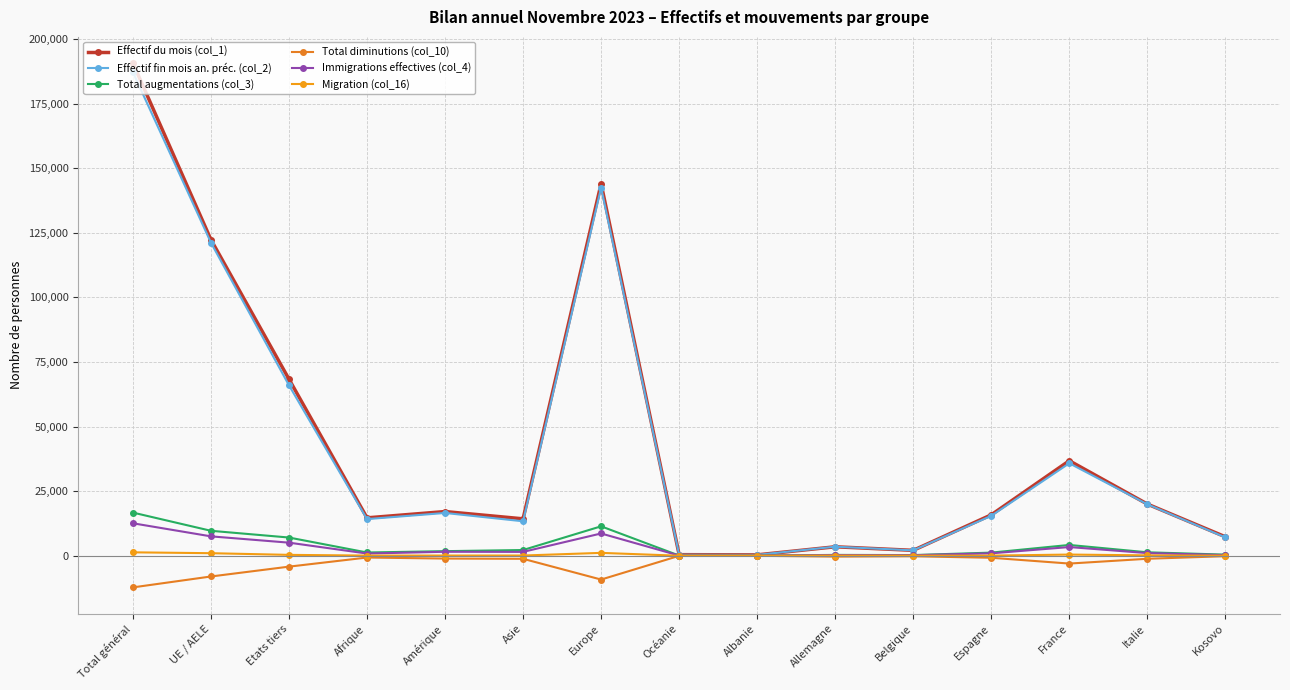

How many values in the Total diminutions (col_10) series are below -1096?

7